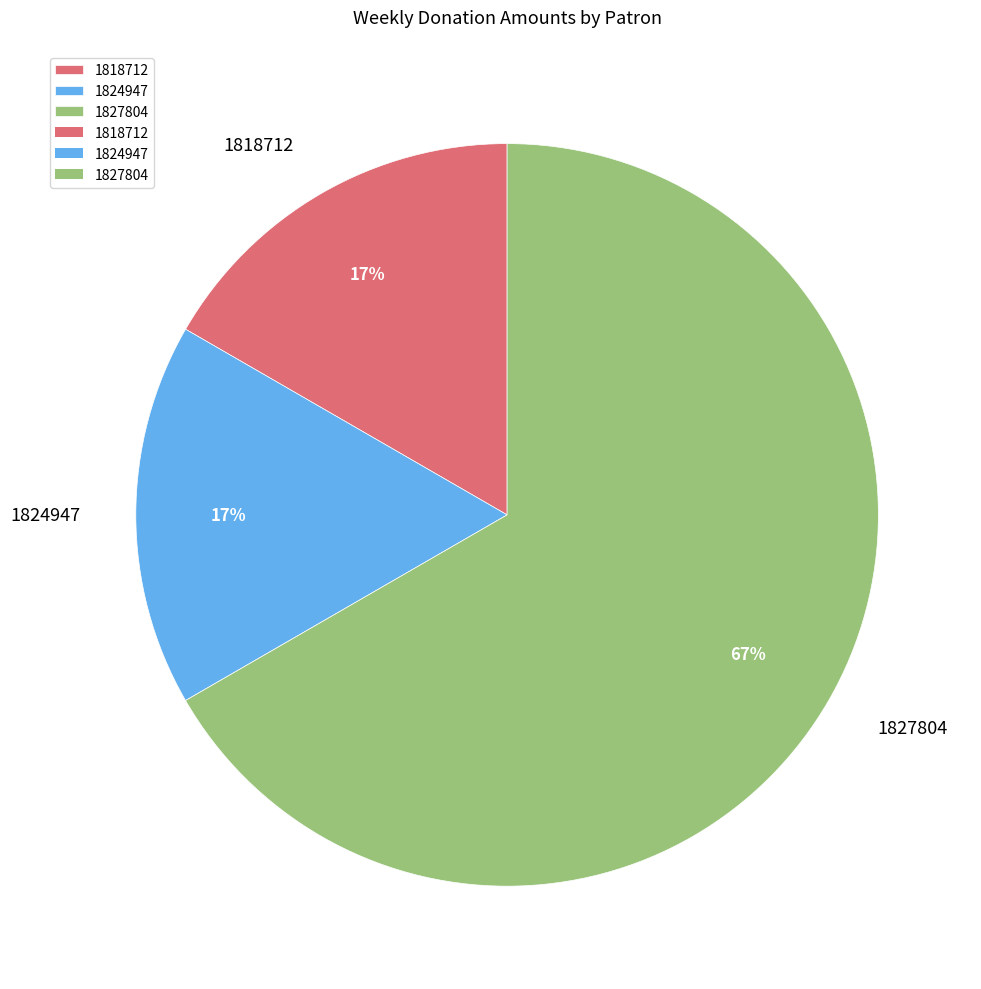

Which slice is the largest?

1827804